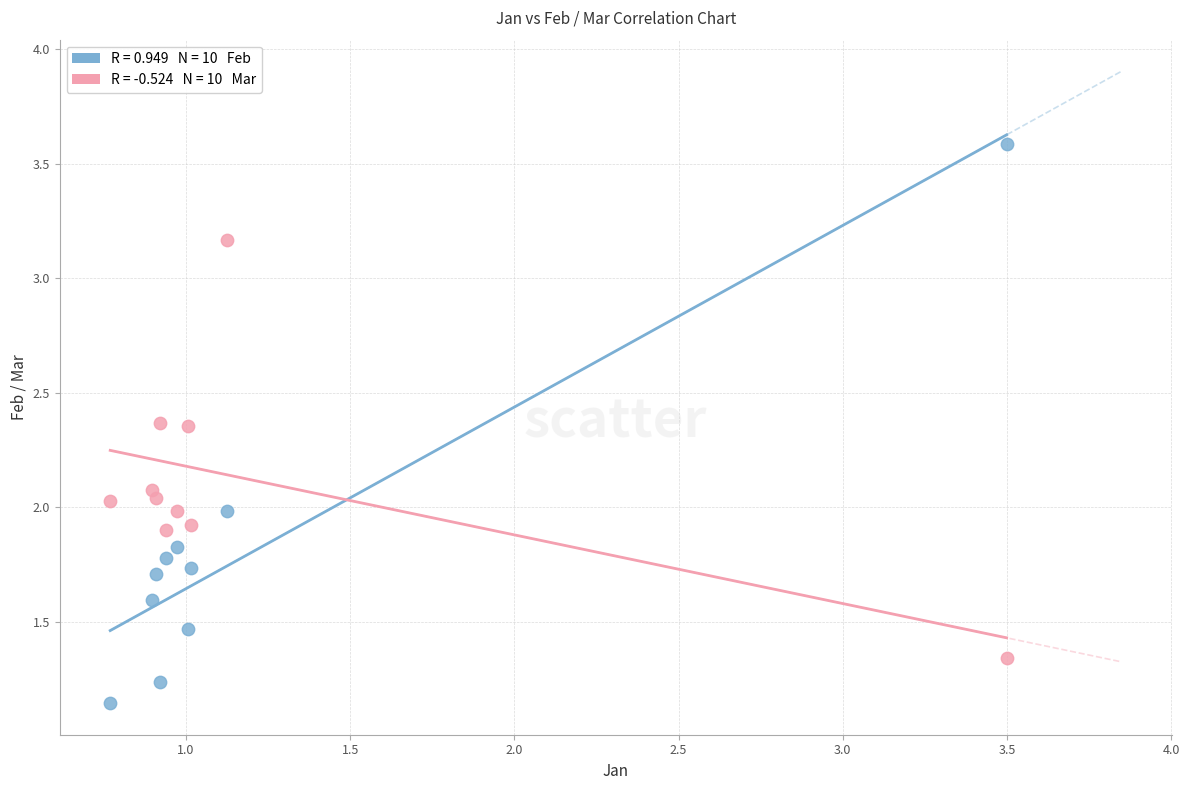

Across all data points, what is the range of X values (max minus min)?

2.7